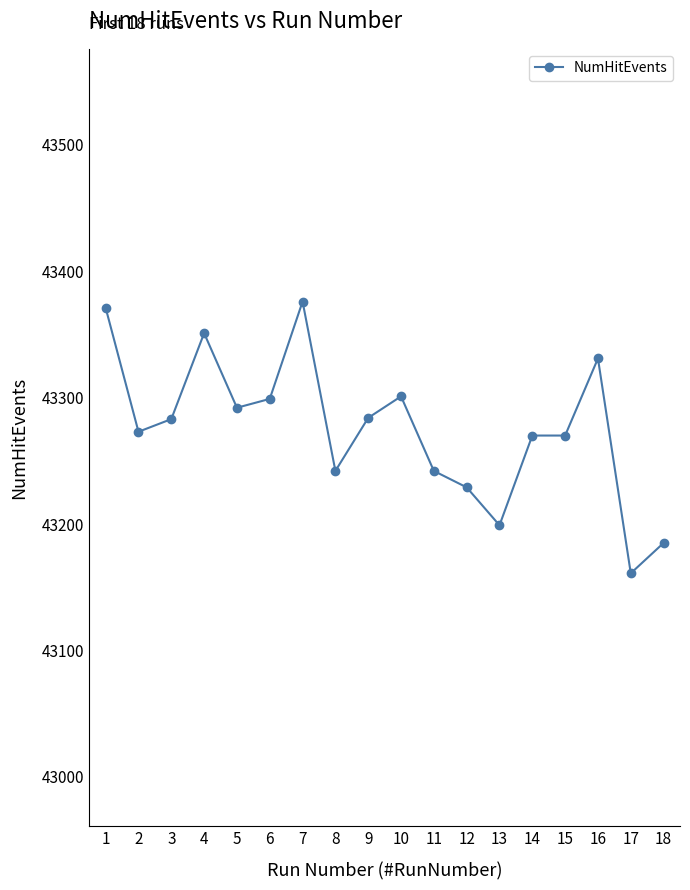

What is the approximate value at 8, to the nearest 5?

43240